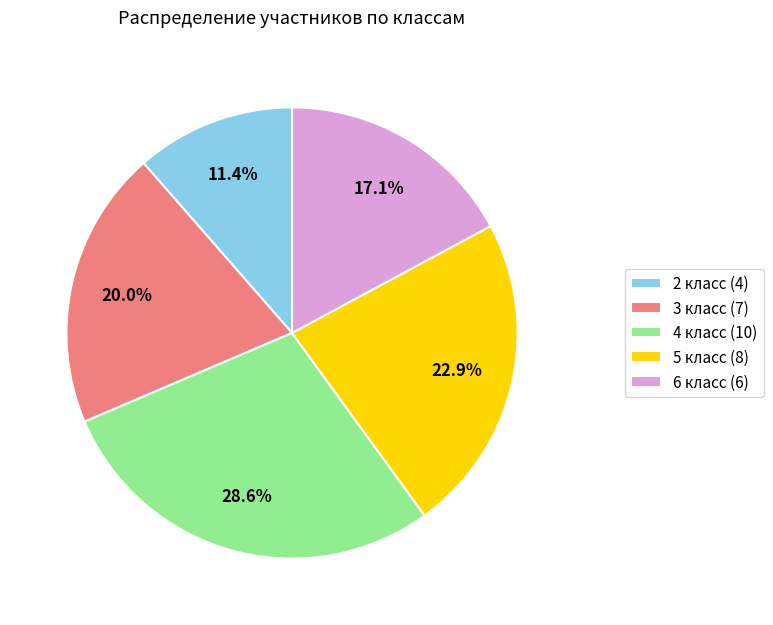

Which has a higher value, 4 класс or 6 класс?

4 класс